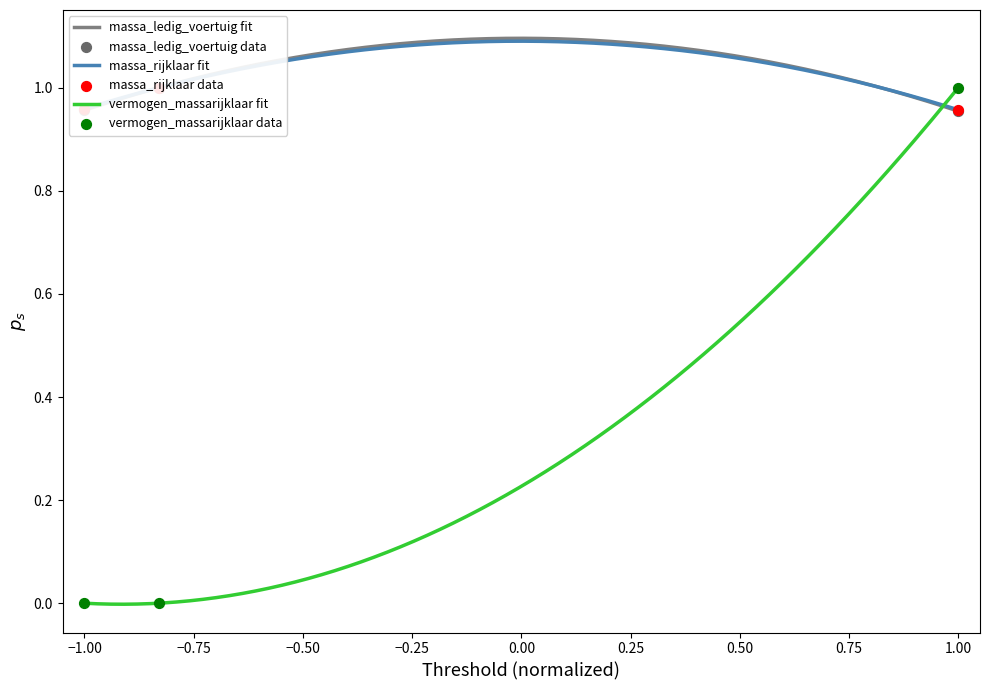

Which series reaches the minimum Y coordinate?

vermogen_massarijklaar